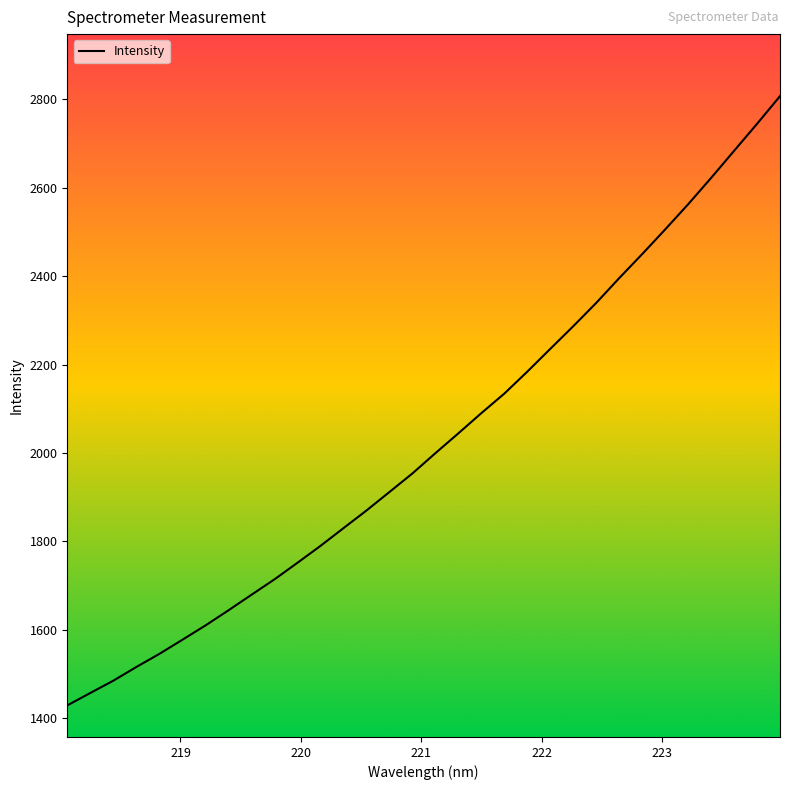

What is the difference between the maximum and minimum values?

1378.9